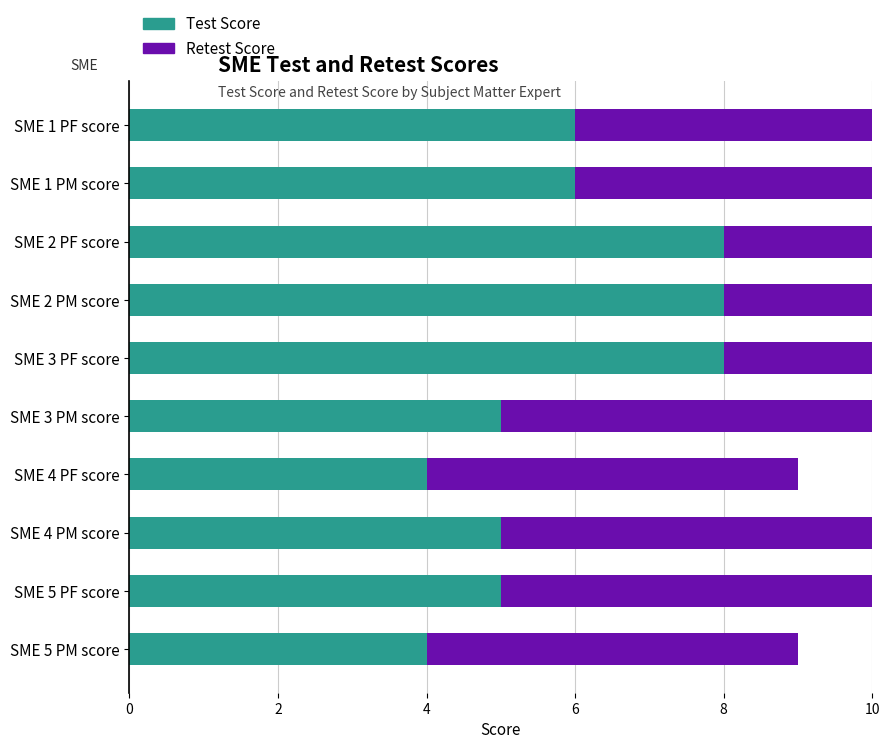

Is the value of Test Score at SME 3 PF score greater than the value of Retest Score at SME 2 PM score?

No